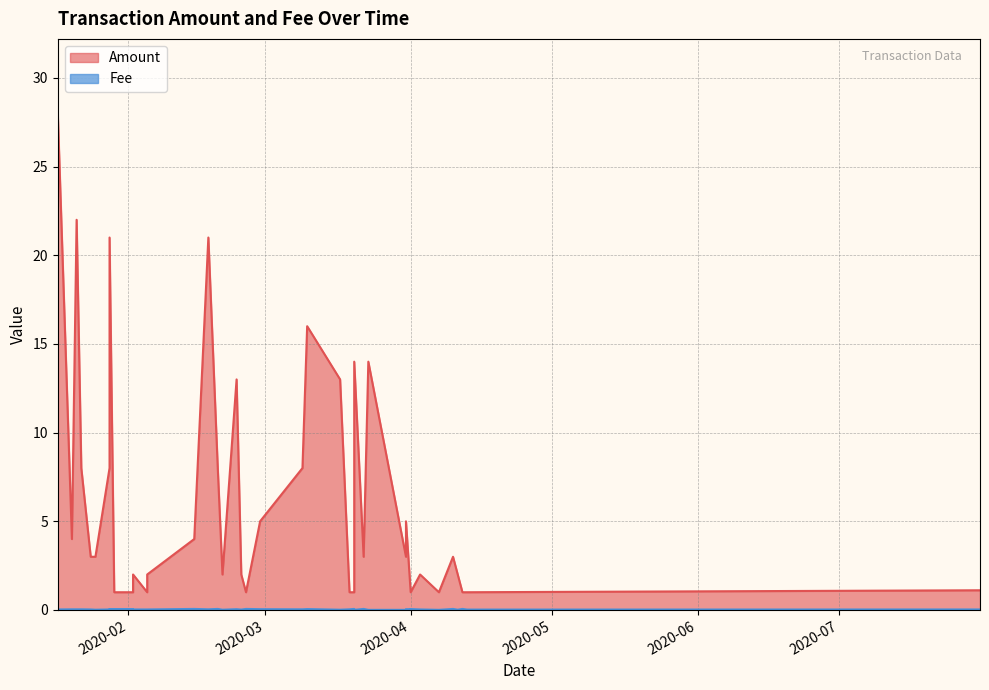

What is the difference between the Amount values at 2020-03-10 and 2020-04-11?

14.0